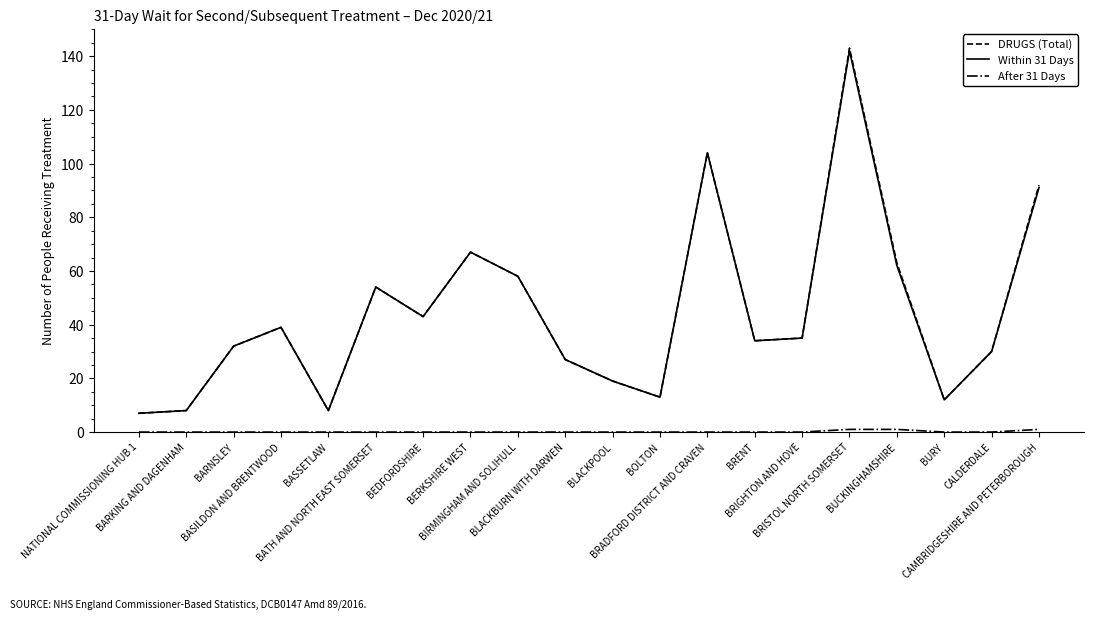

True or false: Within 31 Days has a value of 12 at BURY.

True